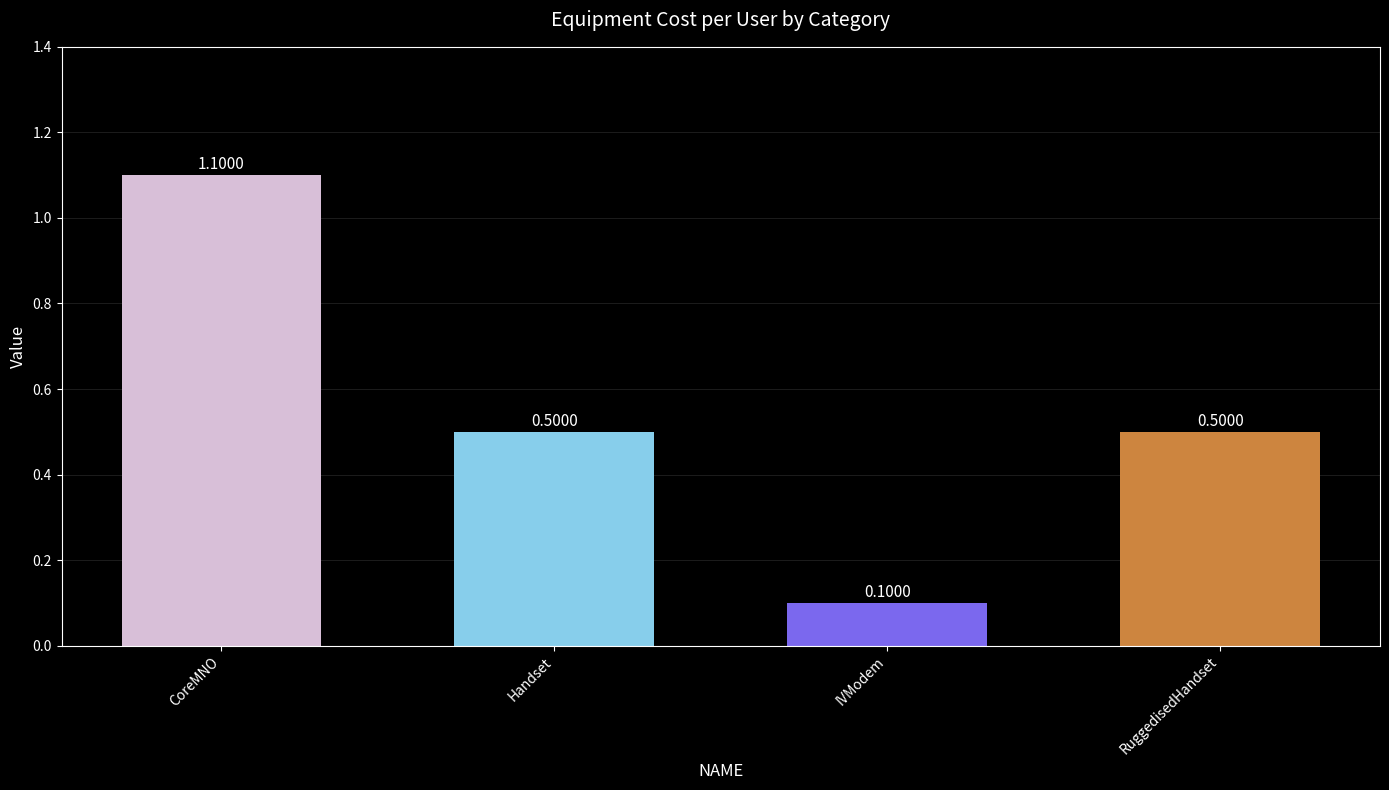

Which label corresponds to the smallest value in the chart?

IVModem